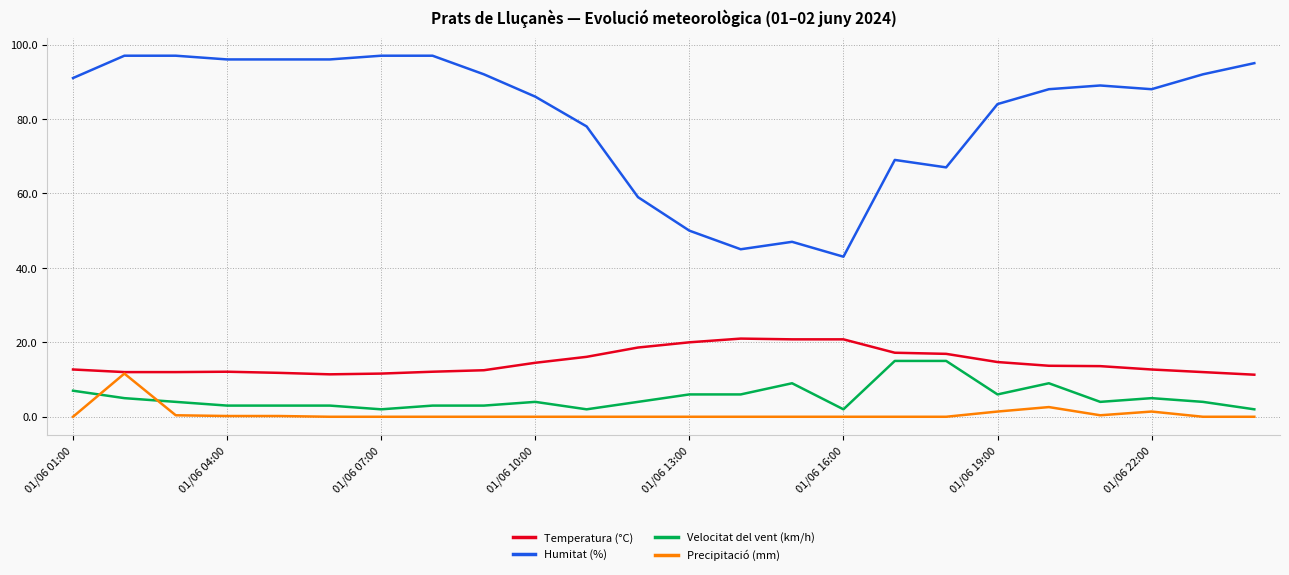

What is the lowest value of the Humitat (%) series?

43.0